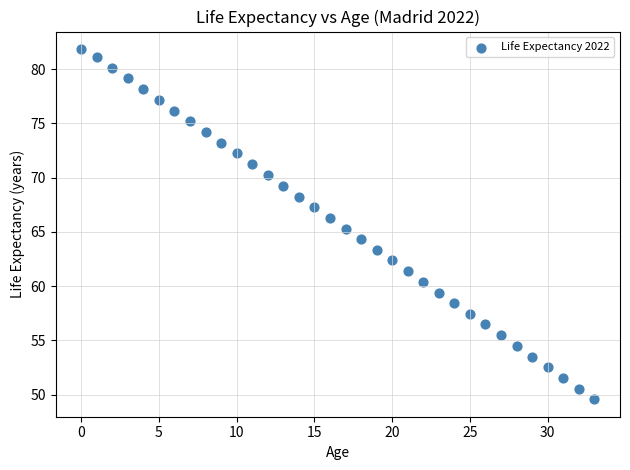

What is the range of Y values (max minus min)?

32.3